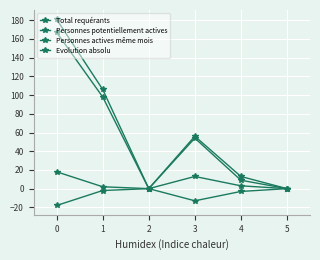

Where is the first local maximum for Personnes actives même mois?

3